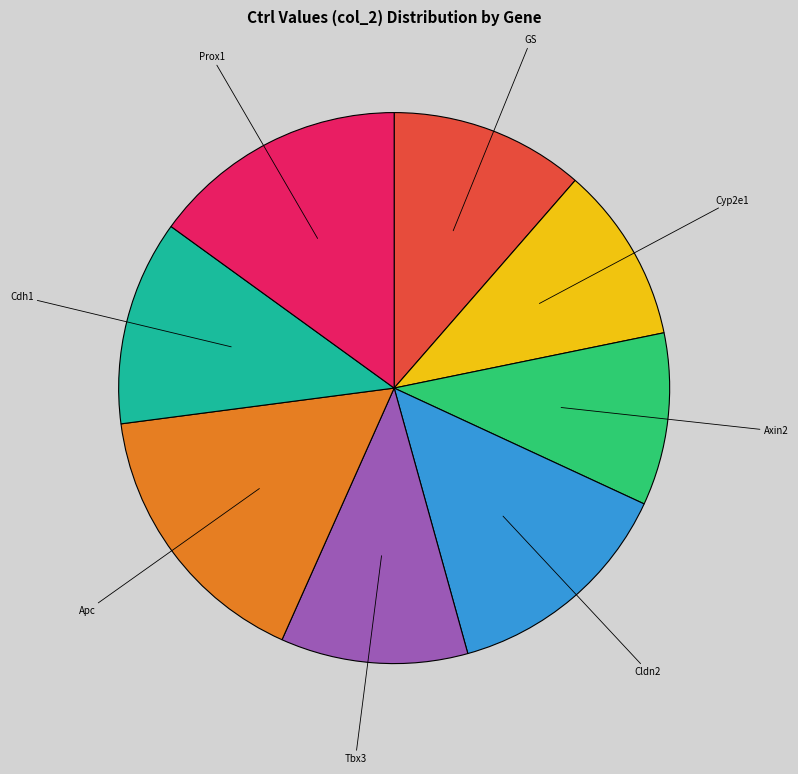

Which has a higher value, Tbx3 or Cldn2?

Cldn2